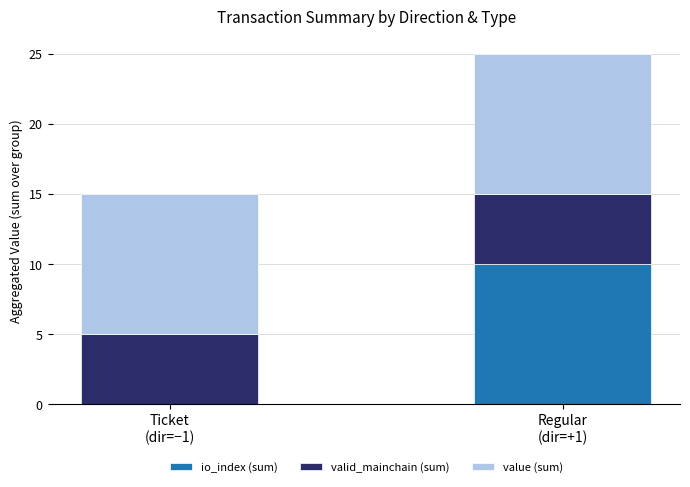

What are all the series names shown in the legend?

io_index (sum), valid_mainchain (sum), value (sum)